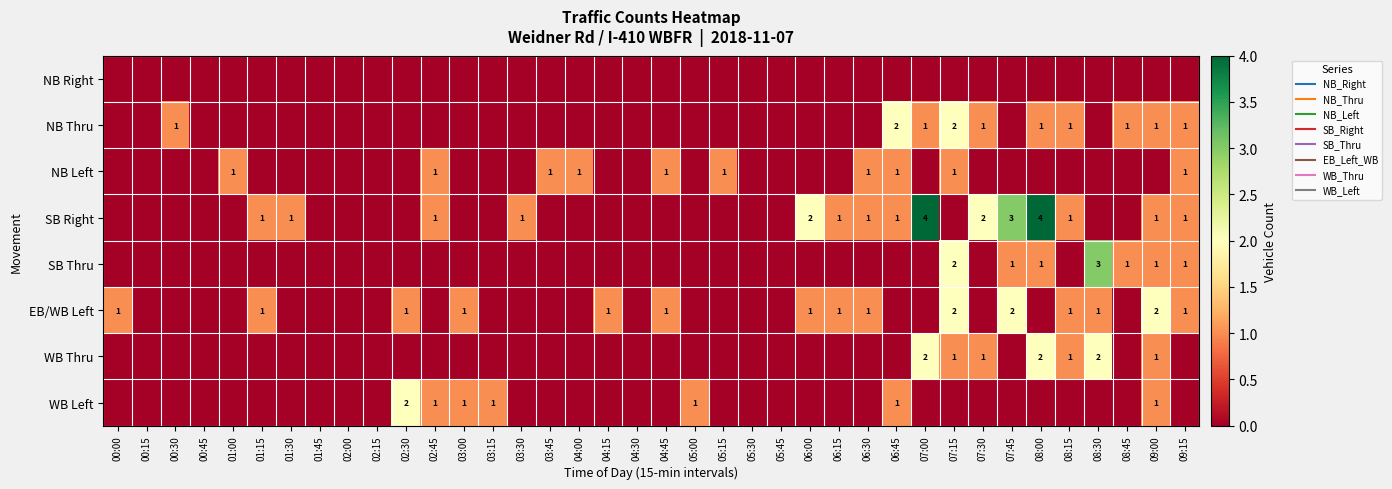

At which category is the sum across all series the highest?

07:15